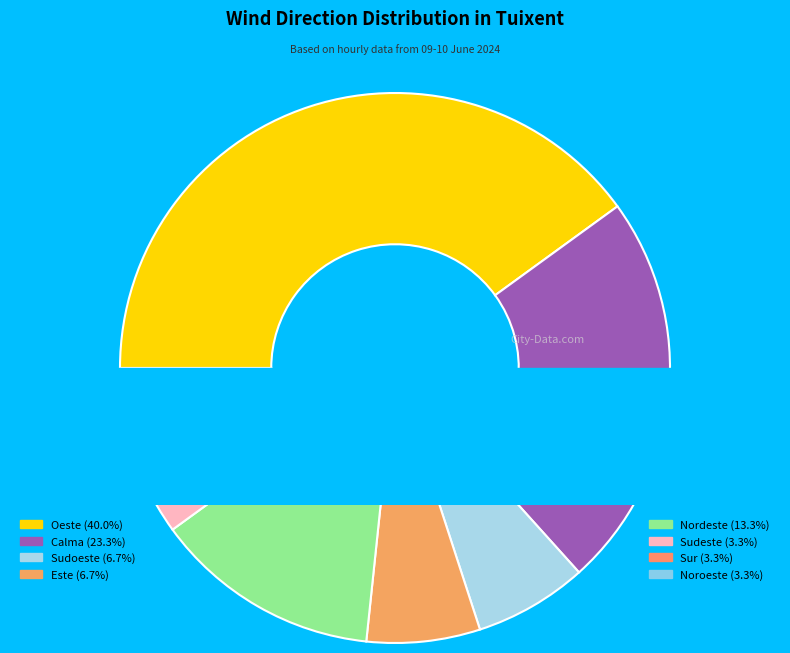

What percentage is the Sur slice, to the nearest percent?

3%